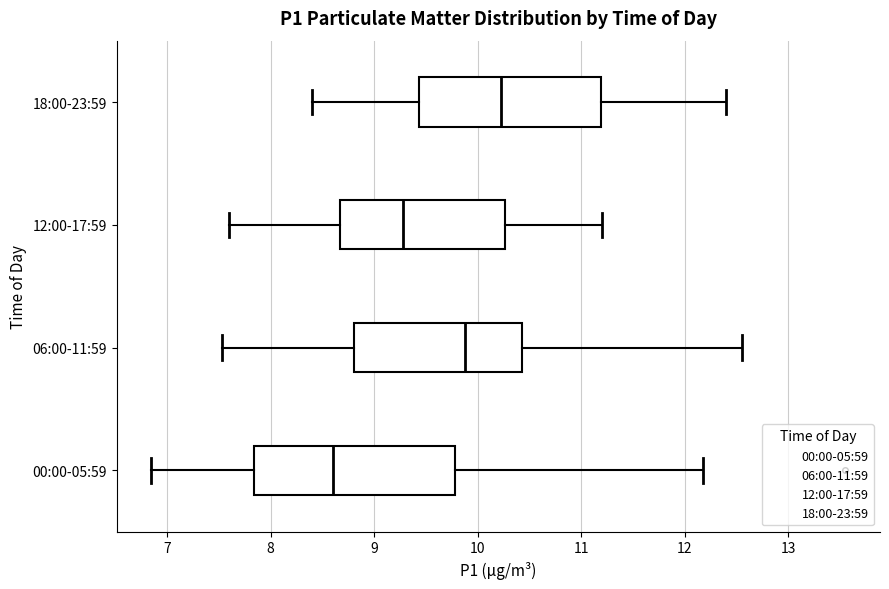

Reading bottom to top, read every box against the x-axis: the position of its median line, the range the box covers, and the ends of its whiskers. The values are not printed on the chart, so give them approximately, as read against the axis.

00:00-05:59: median 8.6, box 7.8 to 9.8, whiskers 6.9 to 12.2
06:00-11:59: median 9.9, box 8.8 to 10.4, whiskers 7.5 to 12.6
12:00-17:59: median 9.3, box 8.7 to 10.3, whiskers 7.6 to 11.2
18:00-23:59: median 10.2, box 9.4 to 11.2, whiskers 8.4 to 12.4